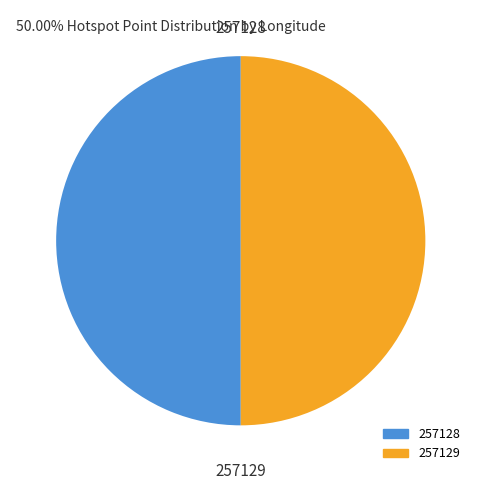

True or false: 257128 accounts for 63% of the total.

False